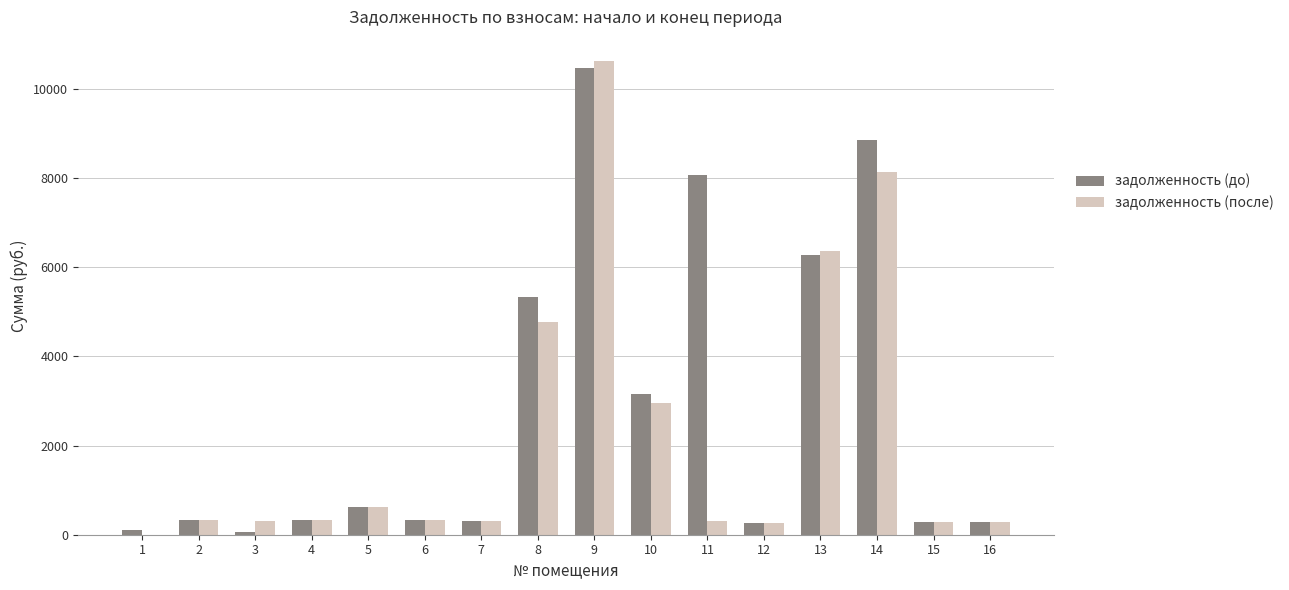

What is the maximum value for задолженность (после)?

10641.1